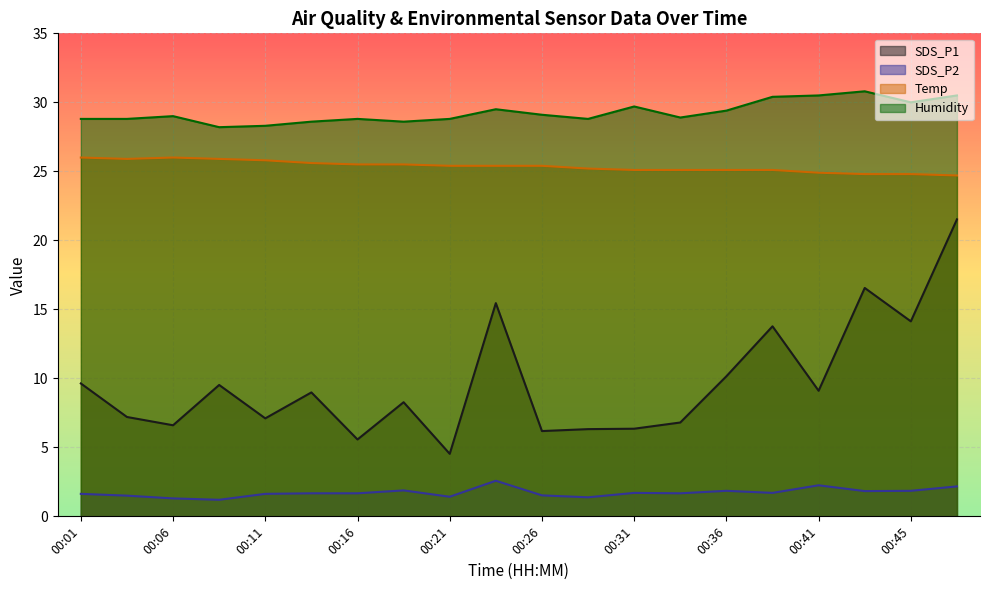

How many series are shown in this chart?

4